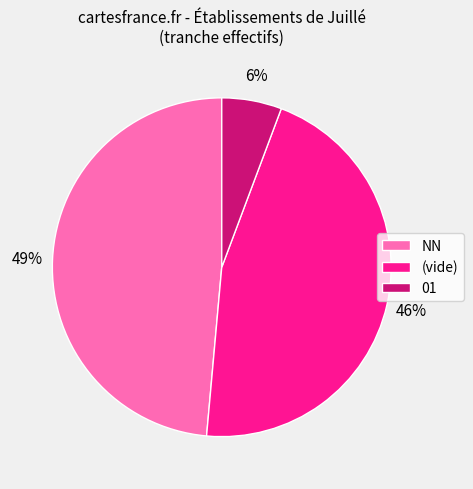

To the nearest percent, what is the average slice percentage?

33%